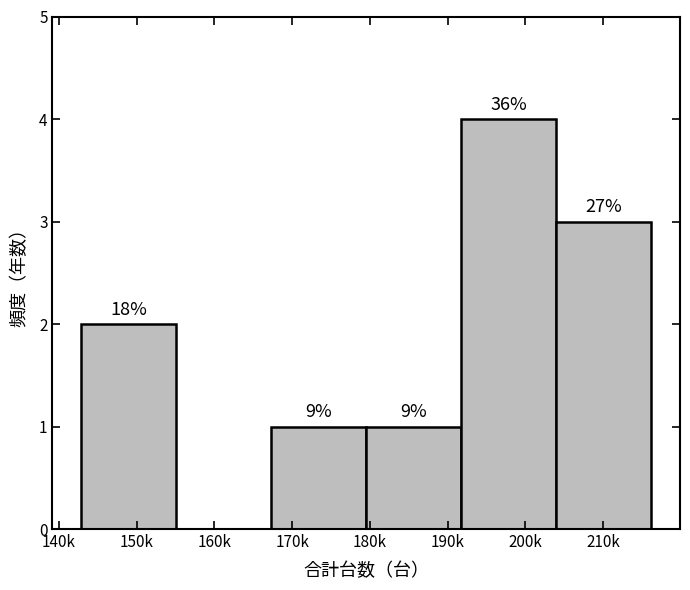

Are the bars horizontal?

No